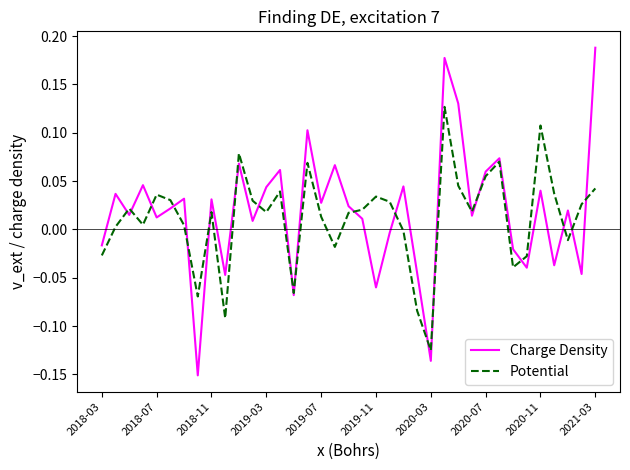

List the series in order of their peak value, lowest first.

Potential, Charge Density